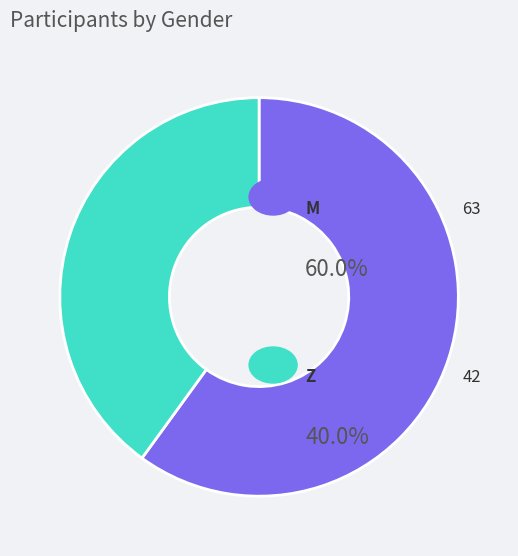

How many segments does this pie chart have?

2